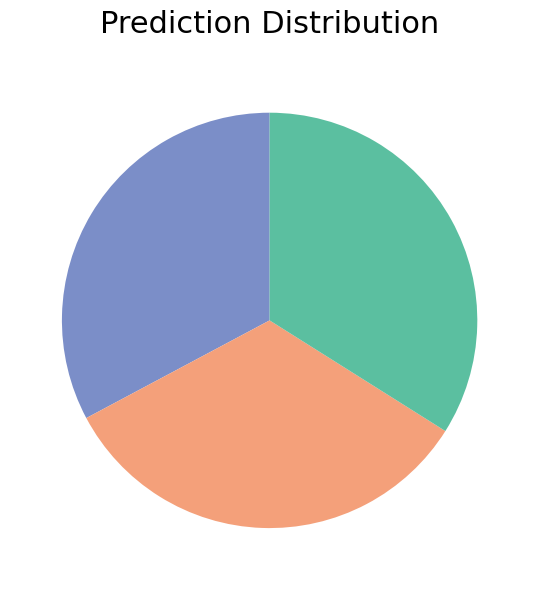

Does any single category account for the majority?

No